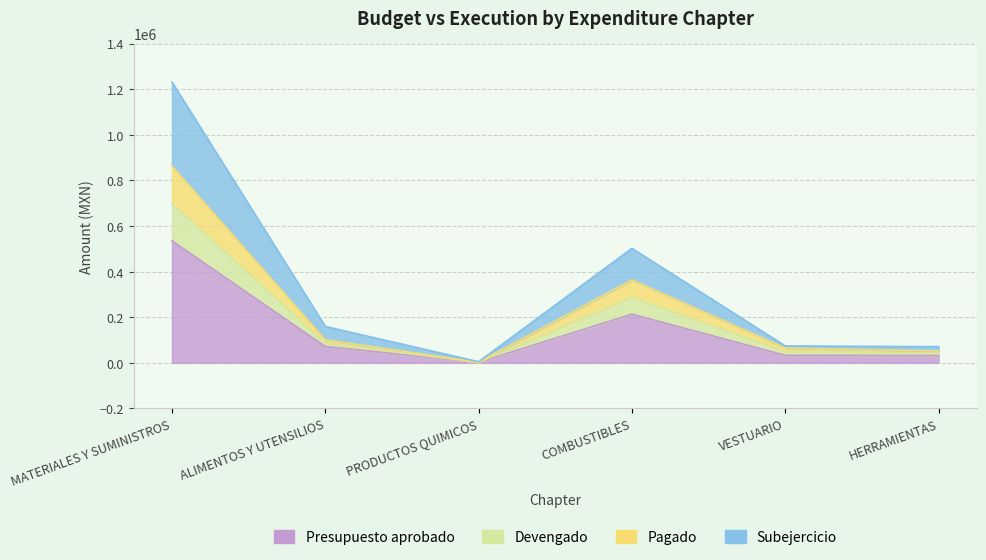

Where does the Devengado series first go above 100828?

MATERIALES Y SUMINISTROS